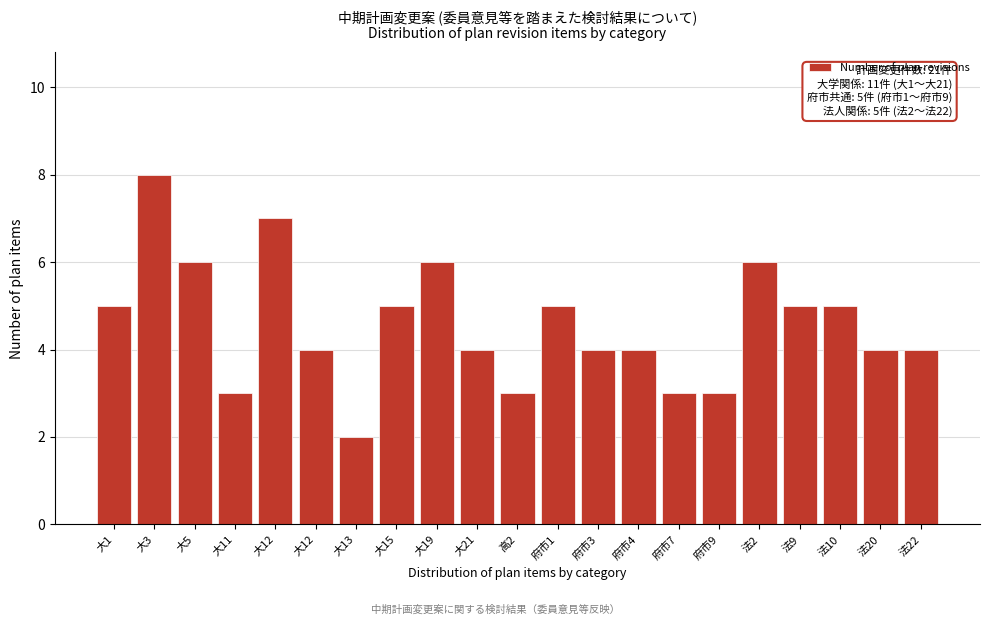

How many bars are there in total?

21